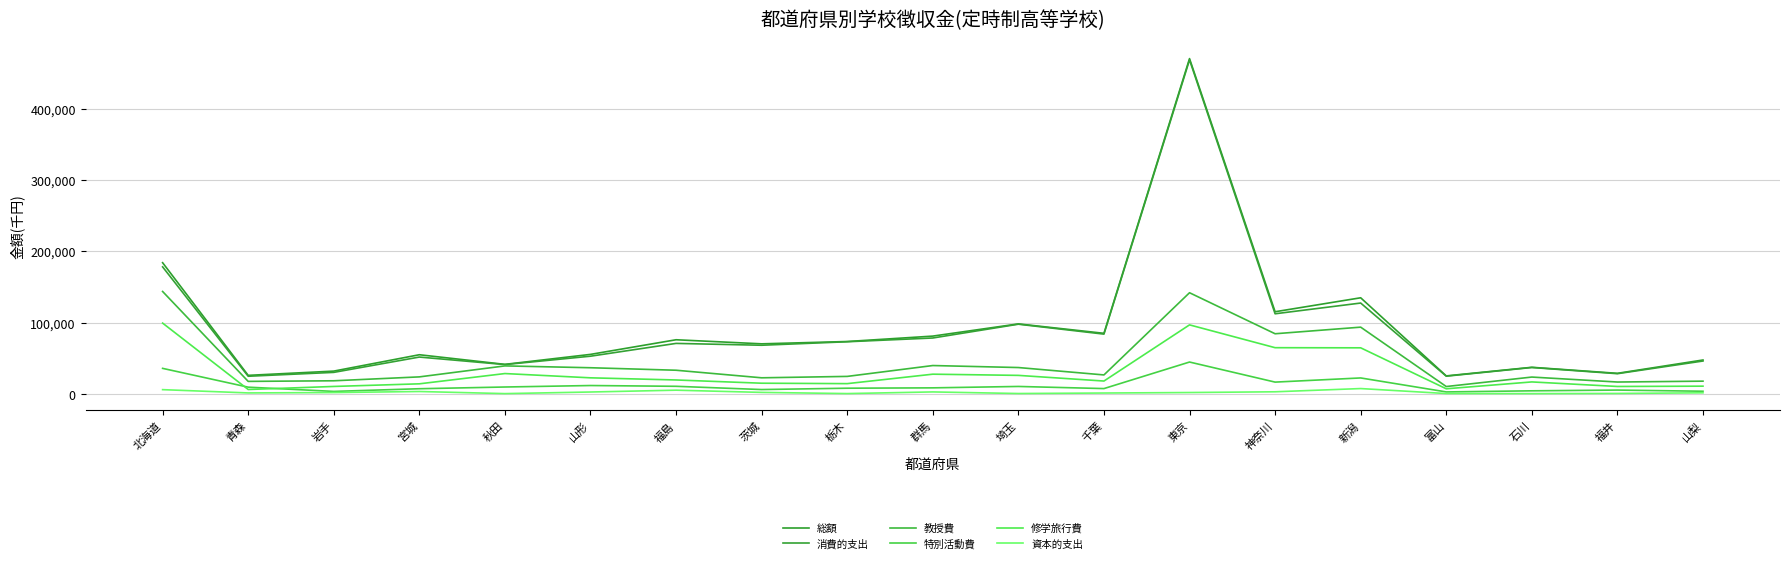

What position from the right is 山形?

14